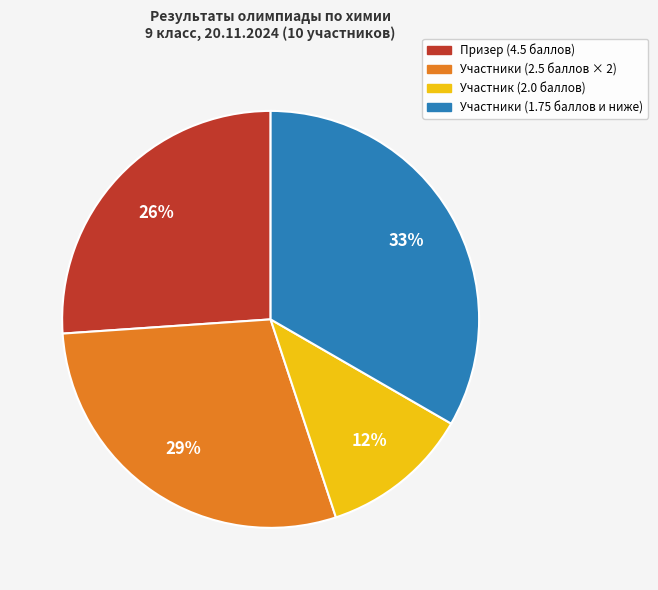

Is there a majority slice in this chart?

No